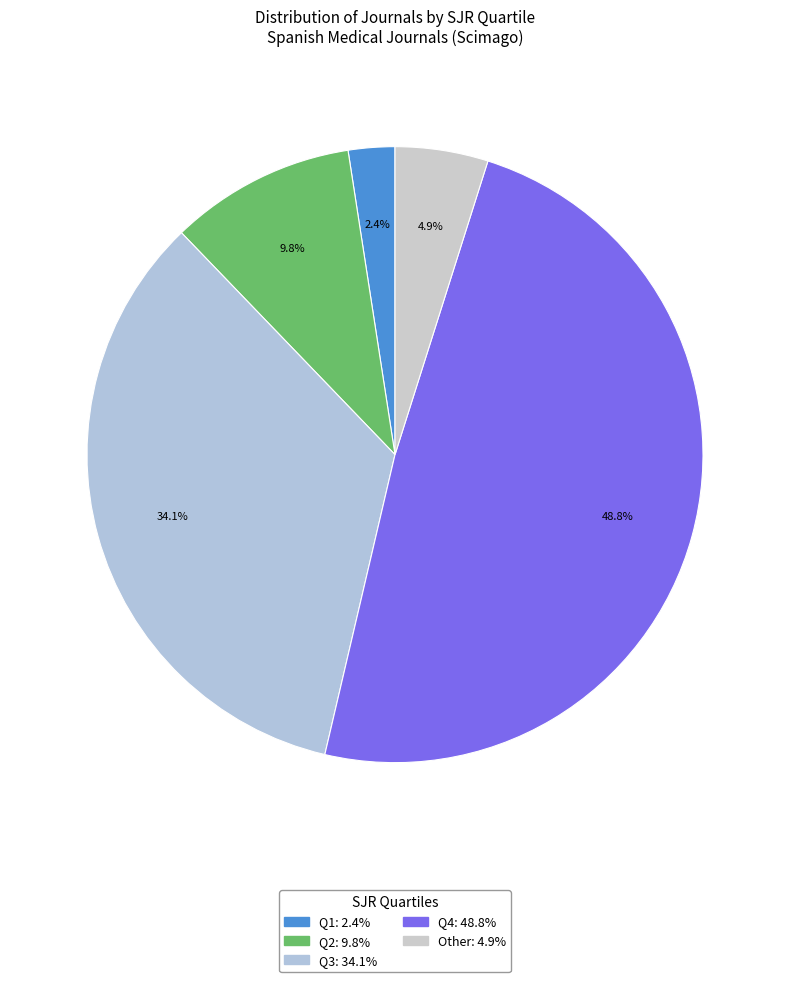

Approximately how many times larger is the value at Other compared to Q4?

0.1